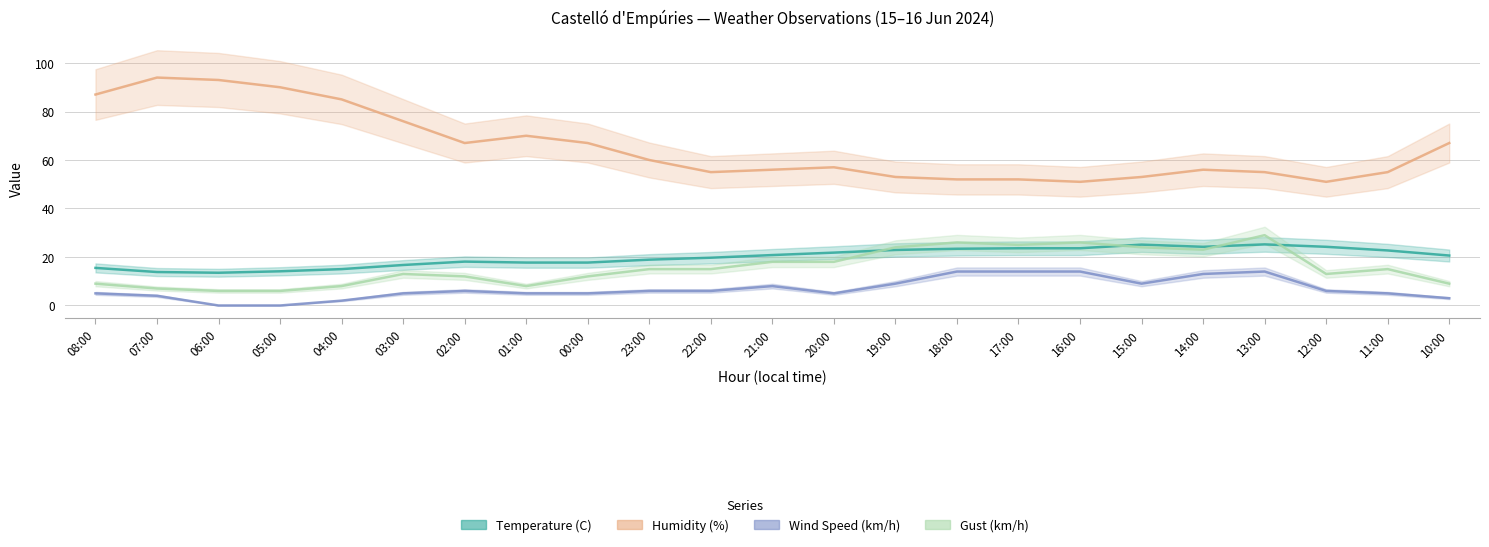

The Gust (km/h) series shows 18.0 at 21:00. True or false?

True